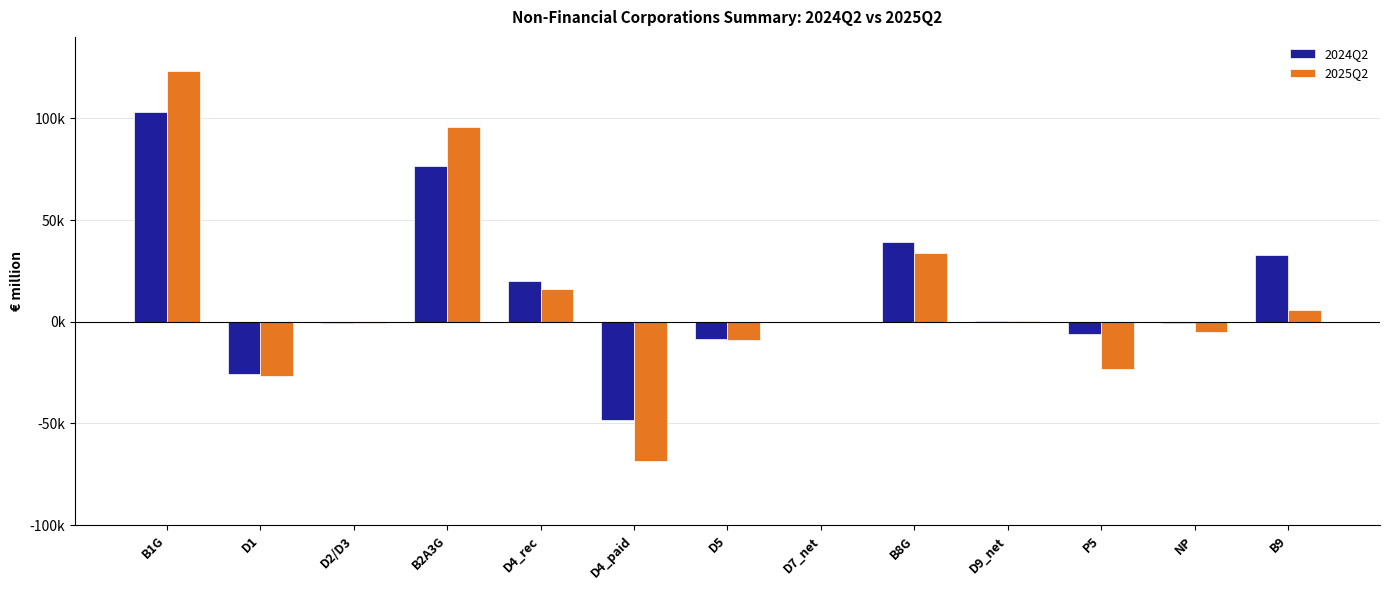

Which series changed the most between B1G and D2/D3?

2025Q2